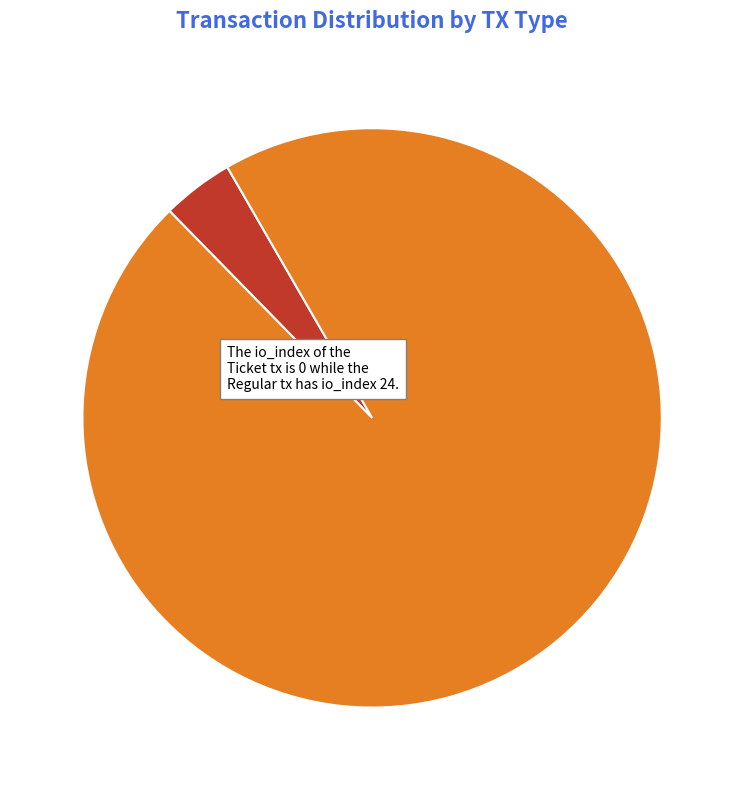

What is the smallest slice in the pie chart?

Ticket